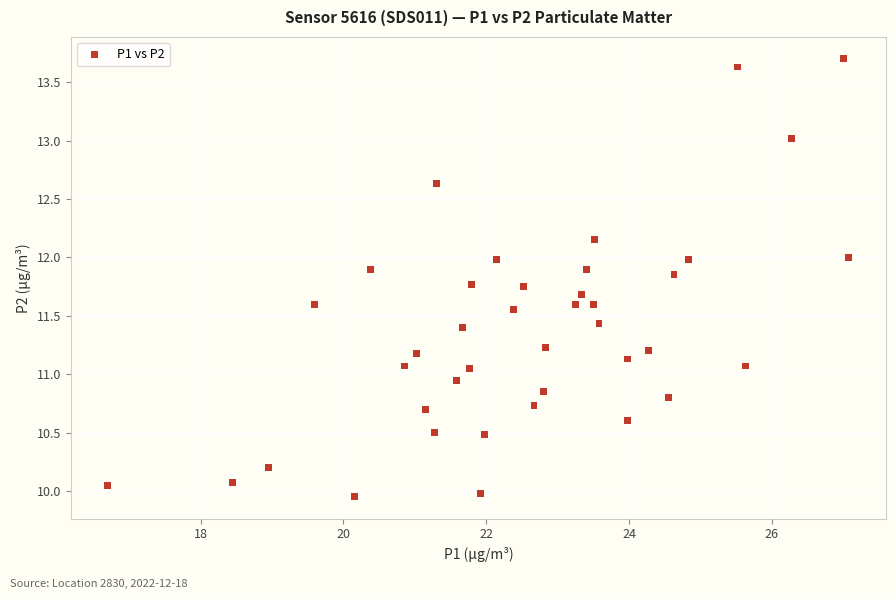

What is the range of X values (max minus min)?

10.4